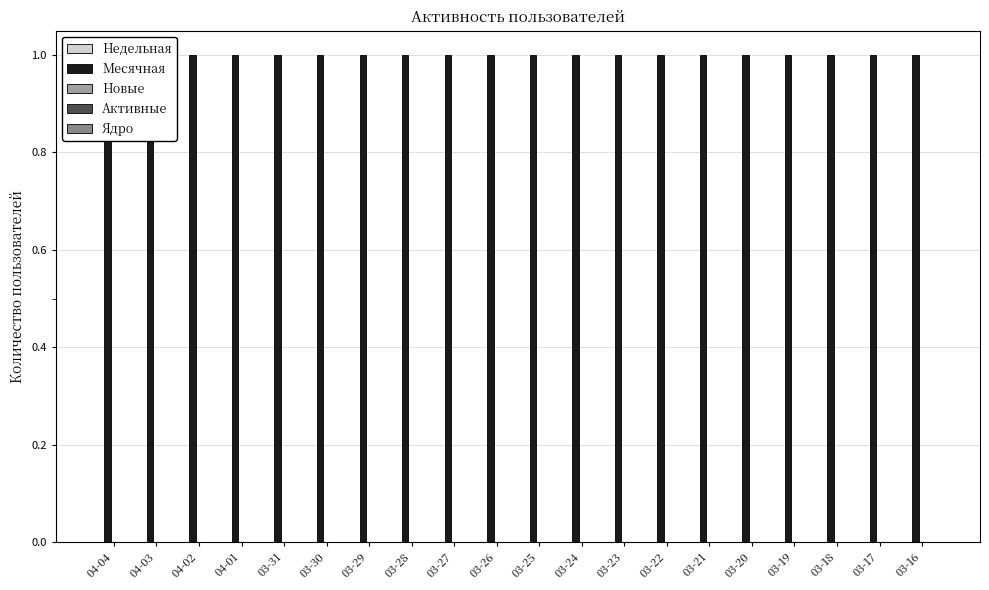

Reading left to right, extract all data points from this chart.

Недельная: 04-04=0	04-03=0	04-02=0	04-01=0	03-31=0	03-30=0	03-29=0	03-28=0	03-27=0	03-26=0	03-25=0	03-24=0	03-23=0	03-22=0	03-21=0	03-20=0	03-19=0	03-18=0	03-17=0	03-16=0
Месячная: 04-04=1	04-03=1	04-02=1	04-01=1	03-31=1	03-30=1	03-29=1	03-28=1	03-27=1	03-26=1	03-25=1	03-24=1	03-23=1	03-22=1	03-21=1	03-20=1	03-19=1	03-18=1	03-17=1	03-16=1
Новые: 04-04=0	04-03=0	04-02=0	04-01=0	03-31=0	03-30=0	03-29=0	03-28=0	03-27=0	03-26=0	03-25=0	03-24=0	03-23=0	03-22=0	03-21=0	03-20=0	03-19=0	03-18=0	03-17=0	03-16=0
Активные: 04-04=0	04-03=0	04-02=0	04-01=0	03-31=0	03-30=0	03-29=0	03-28=0	03-27=0	03-26=0	03-25=0	03-24=0	03-23=0	03-22=0	03-21=0	03-20=0	03-19=0	03-18=0	03-17=0	03-16=0
Ядро: 04-04=0	04-03=0	04-02=0	04-01=0	03-31=0	03-30=0	03-29=0	03-28=0	03-27=0	03-26=0	03-25=0	03-24=0	03-23=0	03-22=0	03-21=0	03-20=0	03-19=0	03-18=0	03-17=0	03-16=0